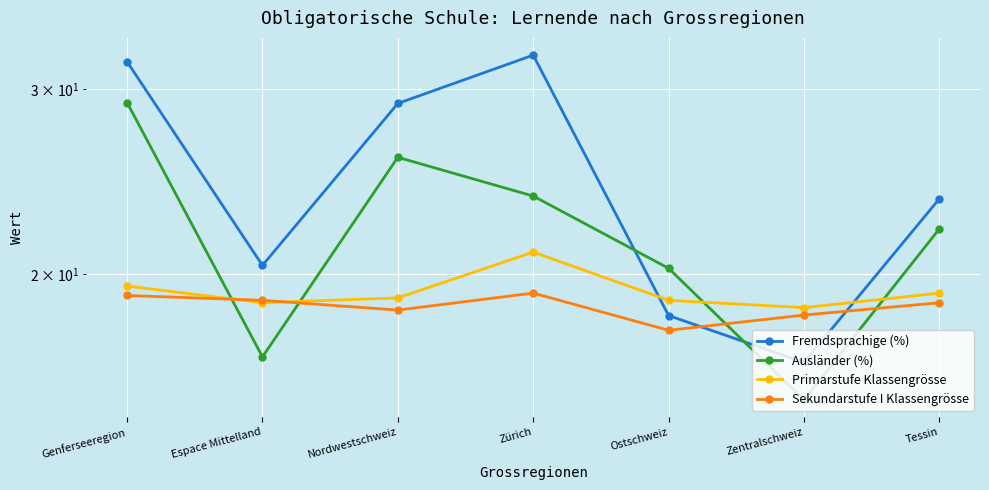

What is the label of the 4th point from the right?

Zürich